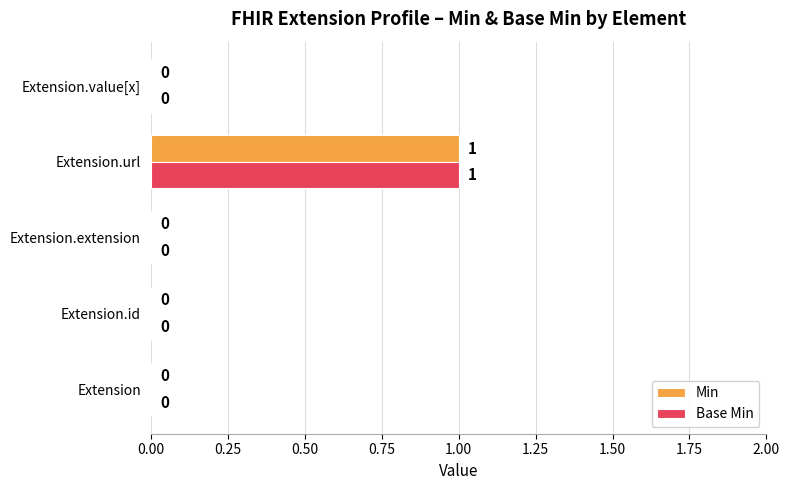

At which category is the sum across all series the highest?

Extension.url